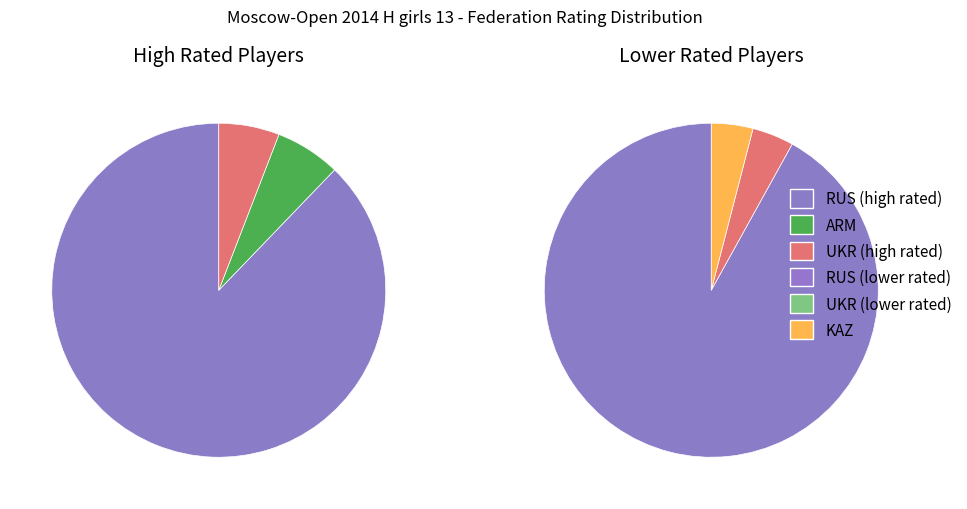

What is the change in value from RUS to ARM?

-159